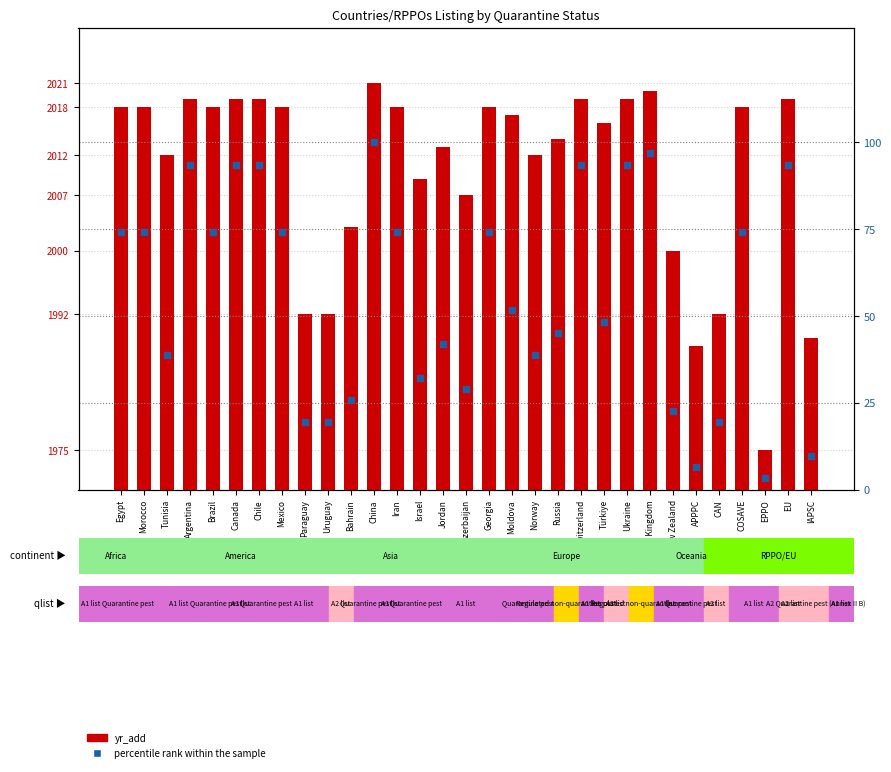

What is the total value across all series at Switzerland?

2112.5